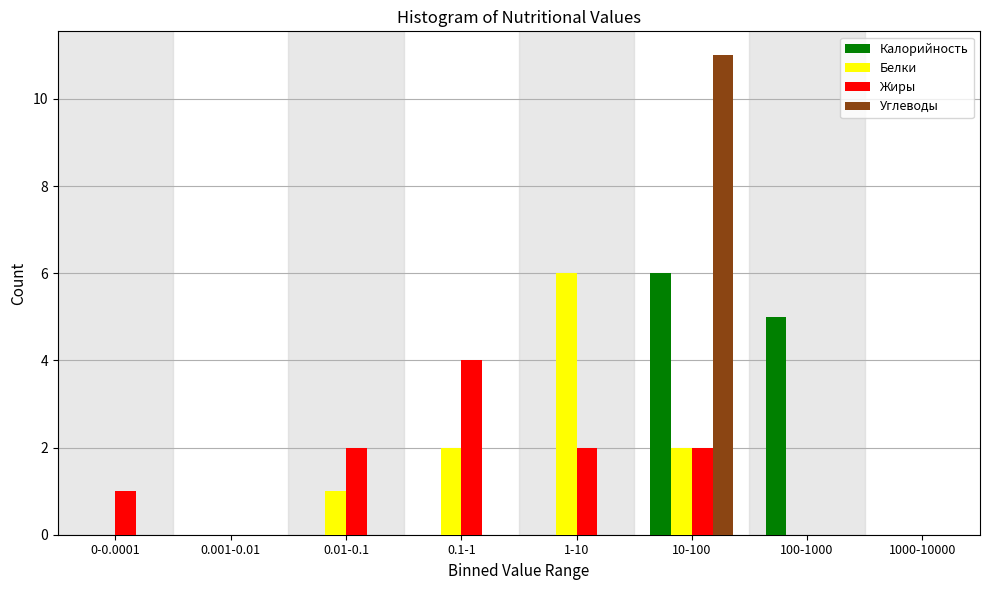

What is the highest value of the Углеводы series?

11